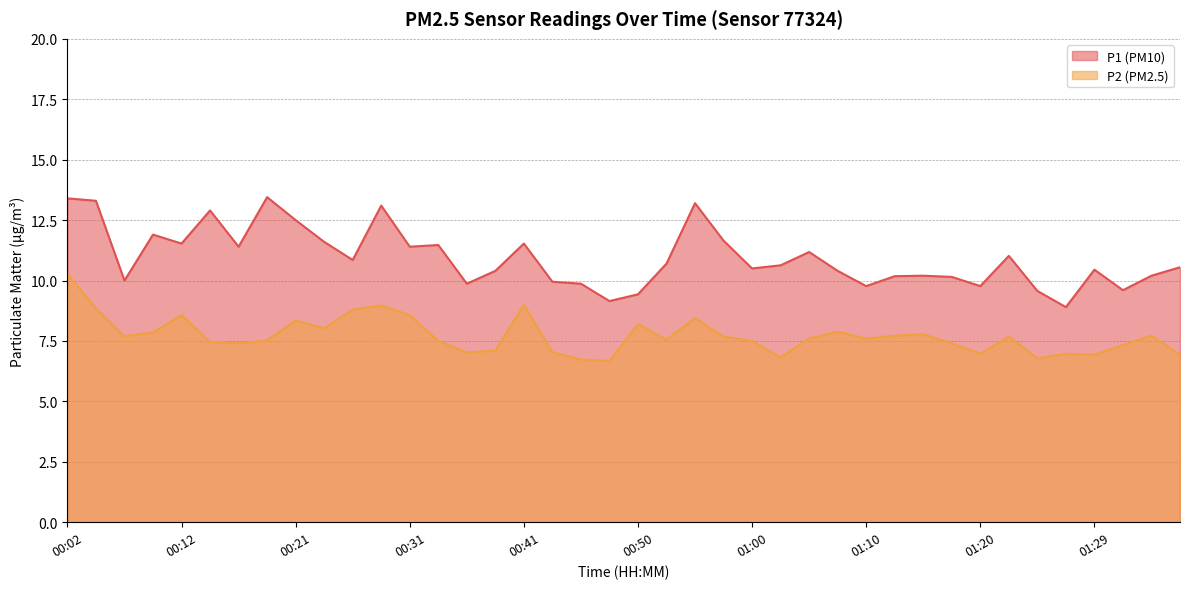

How many distinct data groups are displayed?

2